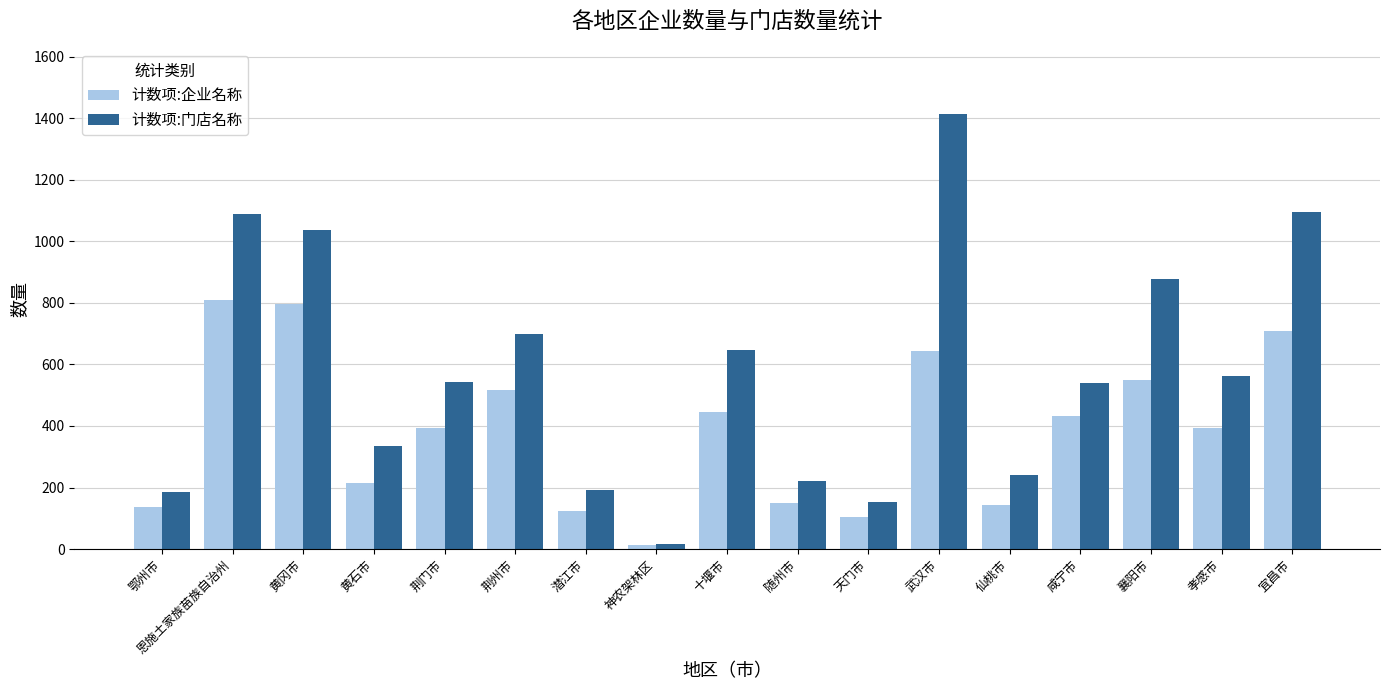

Rank the series at 随州市 from highest to lowest value.

计数项:门店名称, 计数项:企业名称